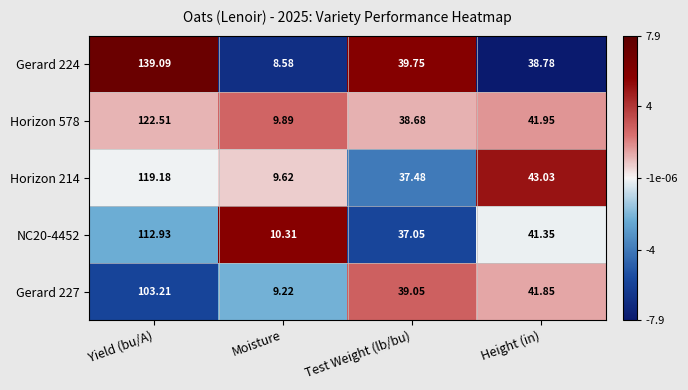

At which label does NC20-4452 reach its peak?

Yield (bu/A)